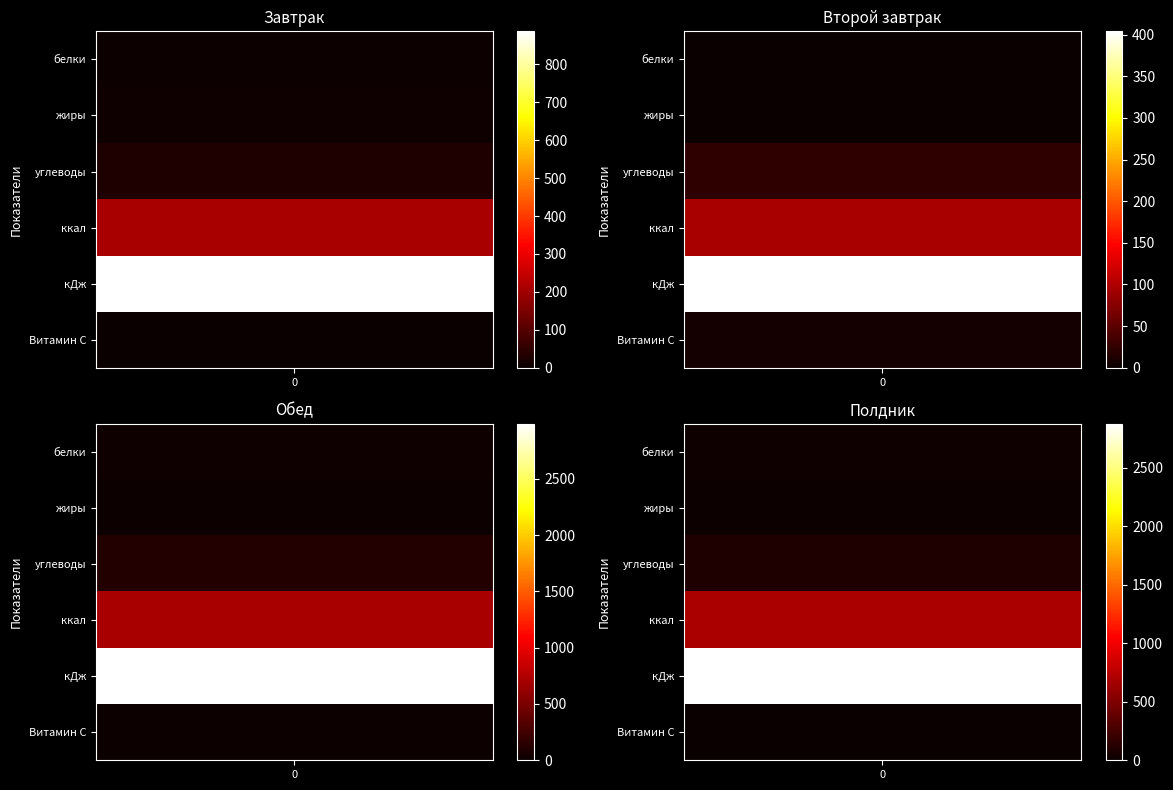

Where does the Полдник series first go above 98?

углеводы